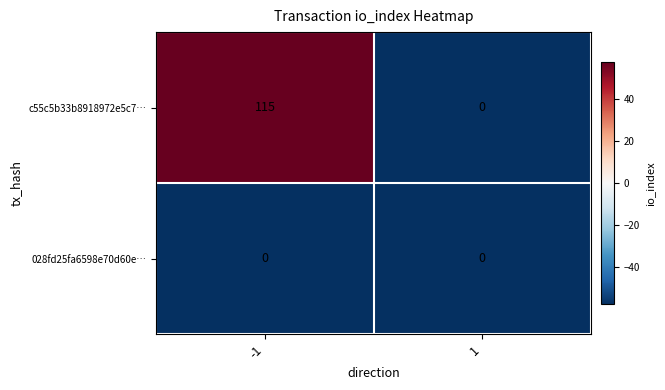

Is it true that c55c5b33b8918972e5c7… equals 70 at -1?

False